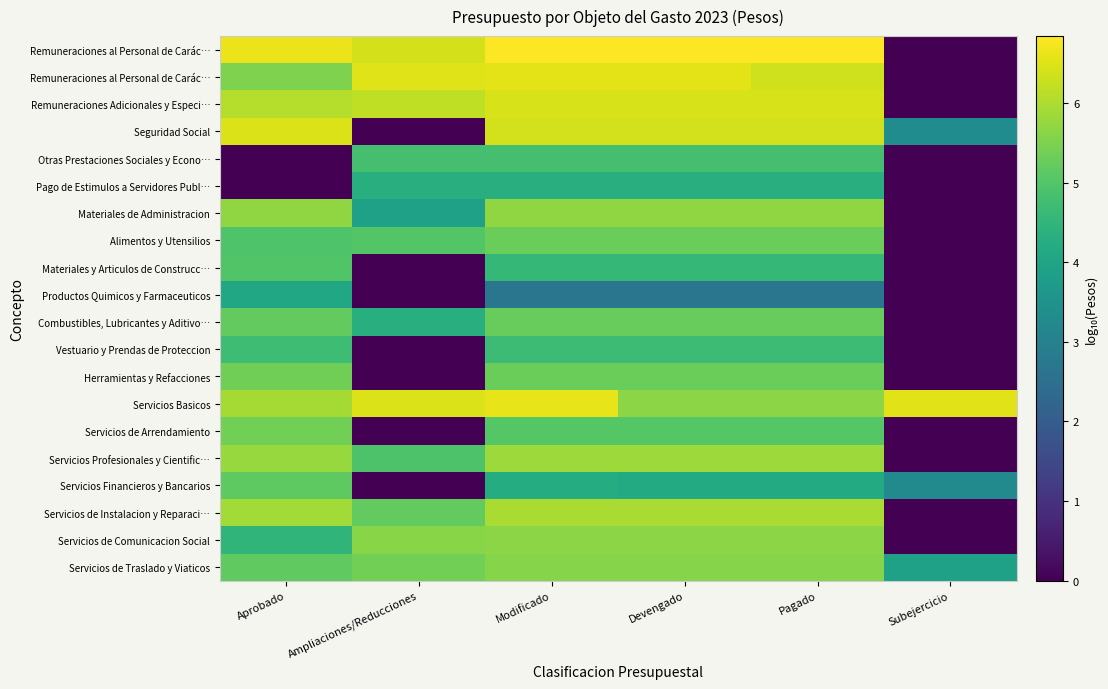

How many data points does each series have?

6